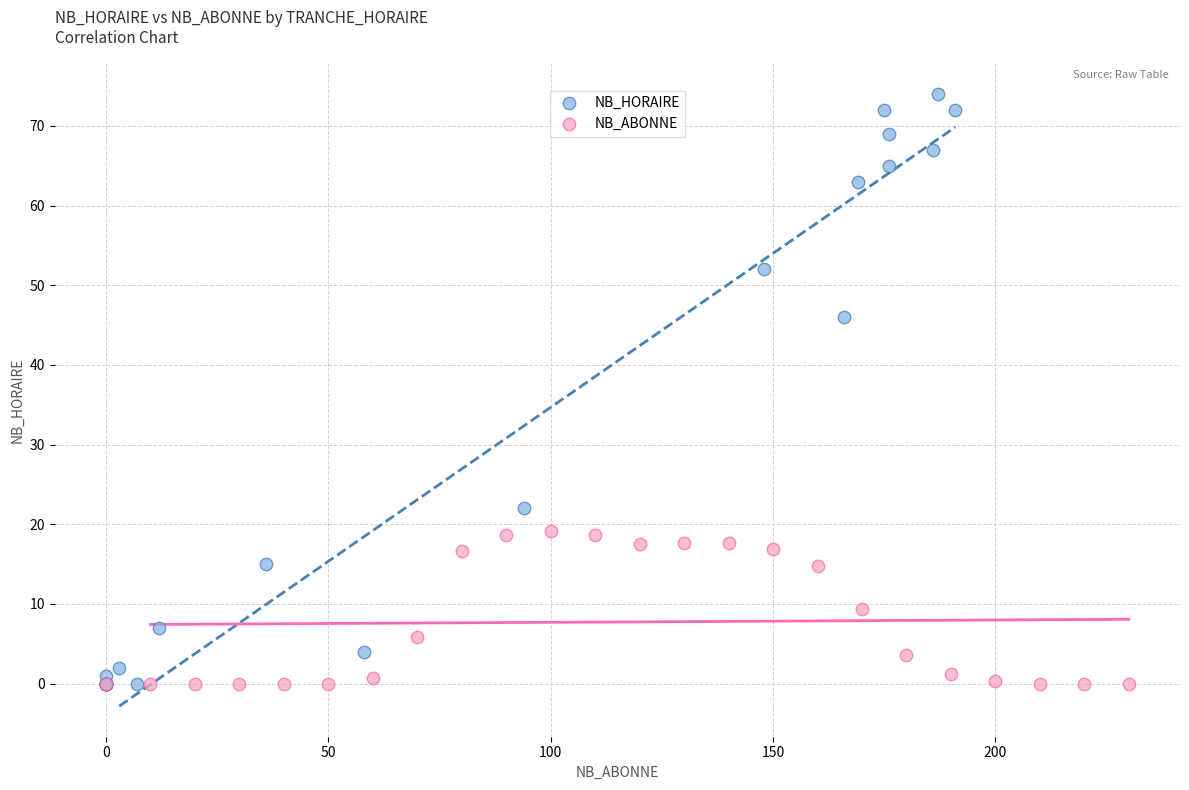

Which series has the largest Y range (max minus min)?

NB_HORAIRE